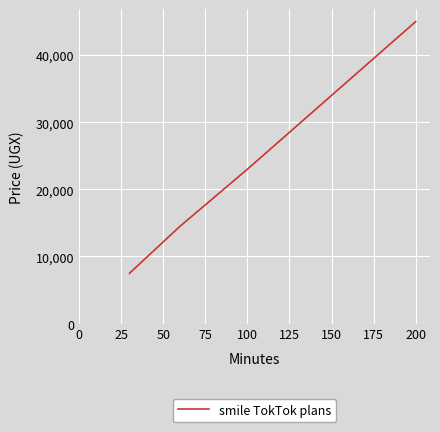

What is the sum of all values?

124000